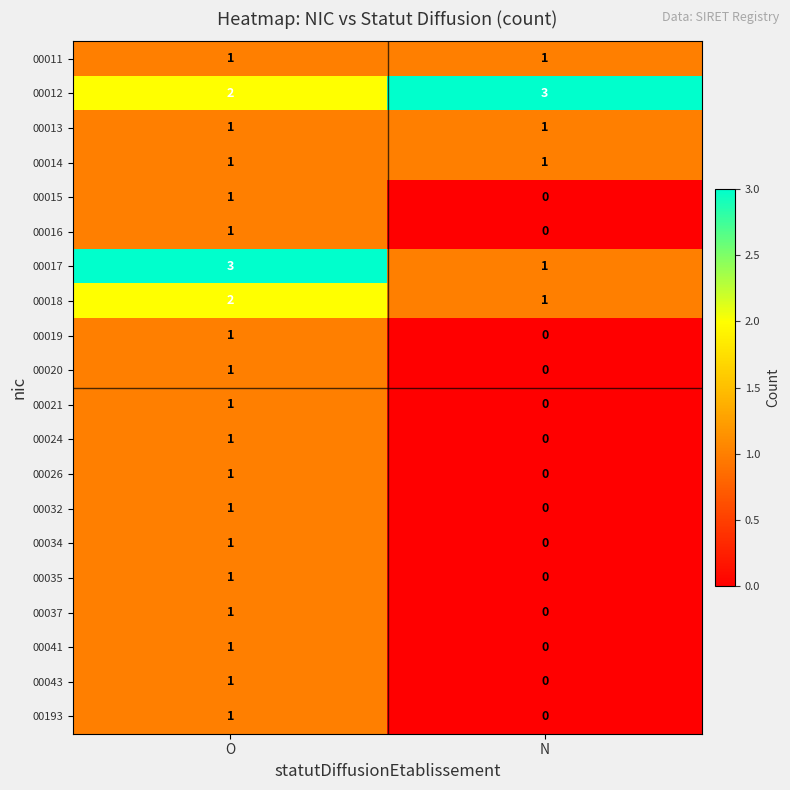

True or false: 00037 has a value of -1 at N.

False